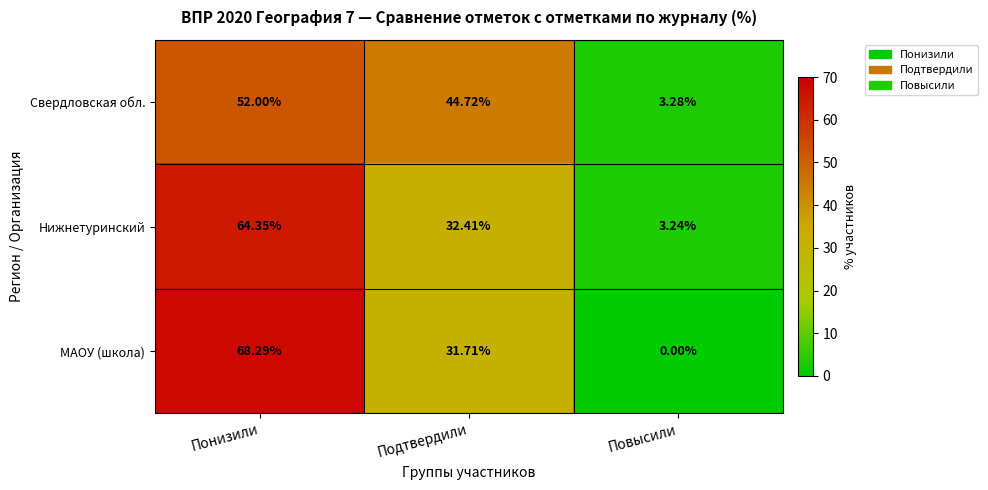

Which series changed the most between Понизили and Подтвердили?

МАОУ (школа)